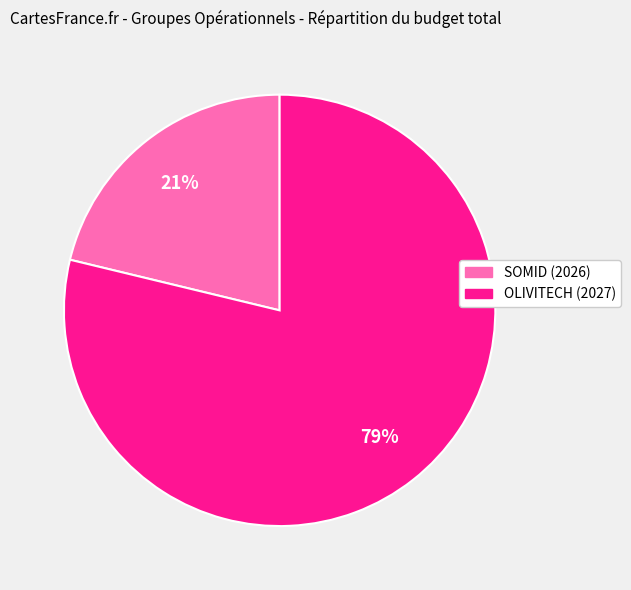

Is it true that SOMID (2026) is 21% of the pie?

True